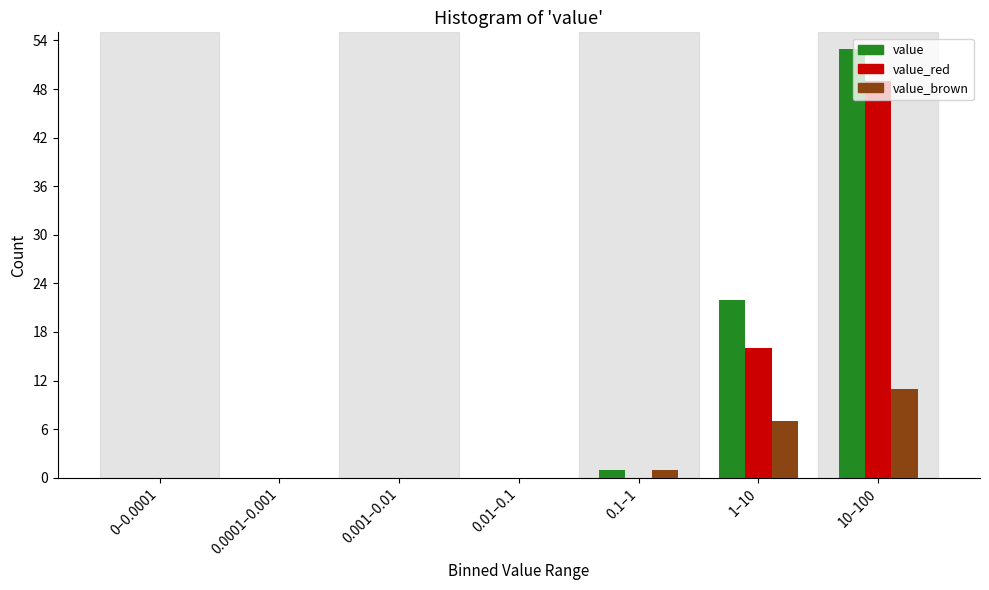

What is the sum of all value_brown values?

19